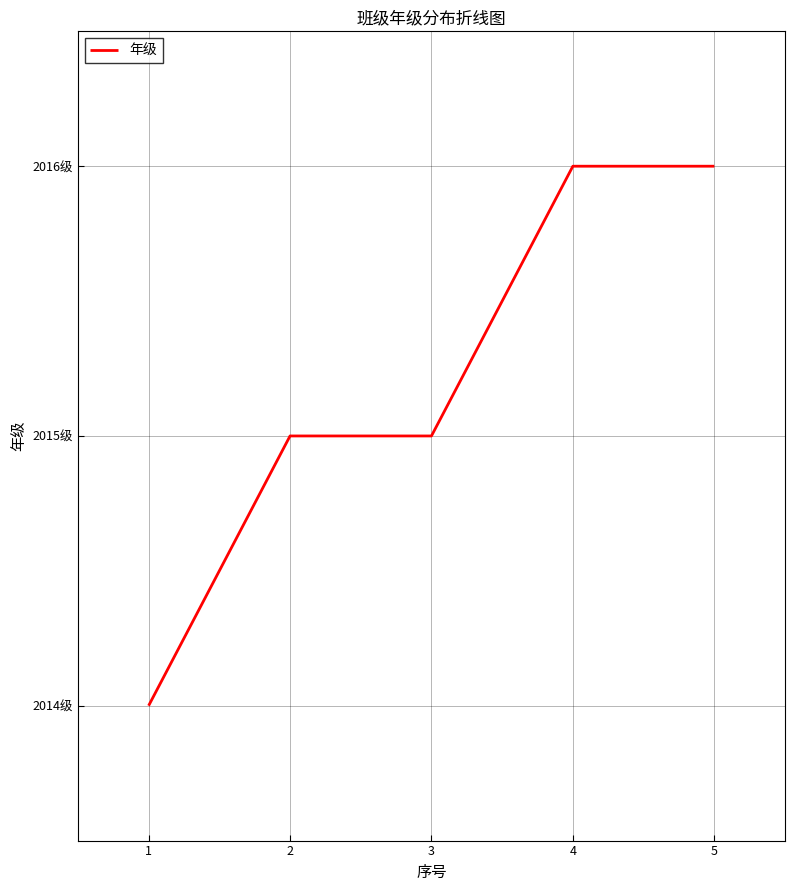

Is this an area chart (filled region under the line)?

No